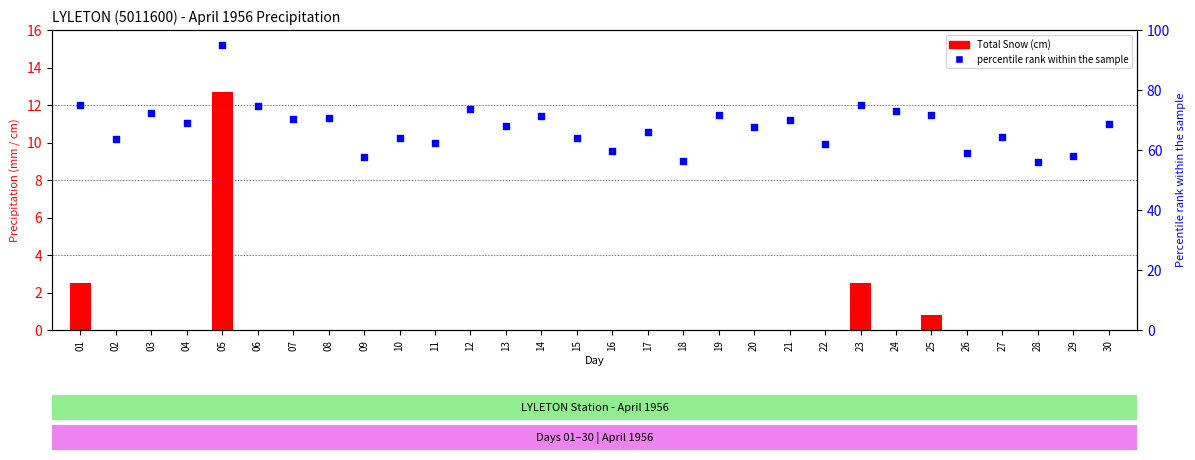

Which series has the widest spread of Y values?

percentile rank within the sample